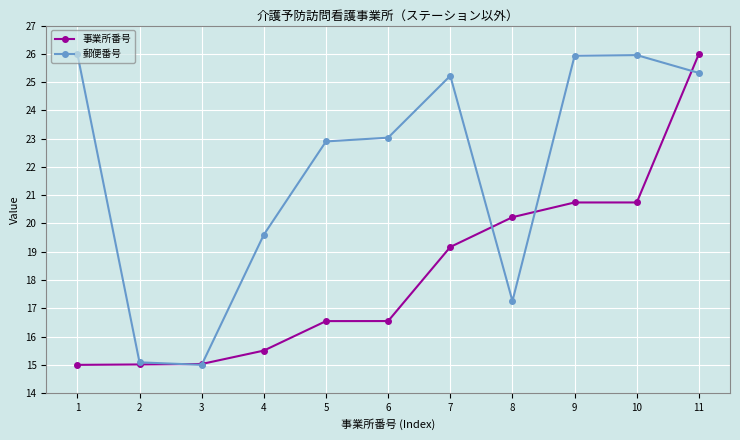

Rank the series by their average value, from highest to lowest.

郵便番号, 事業所番号